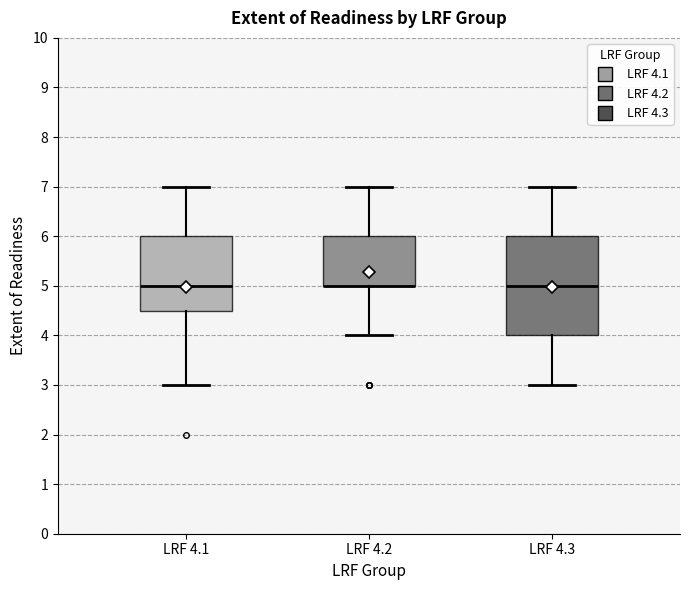

Comparing the boxes themselves (not the whiskers), which one is the tallest?

LRF 4.3